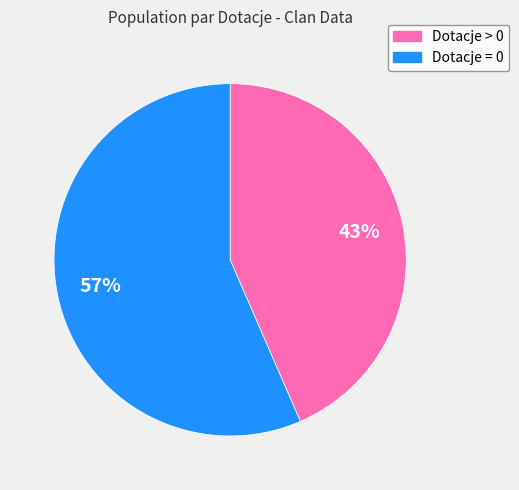

Which category has the biggest portion of the pie?

Dotacje = 0